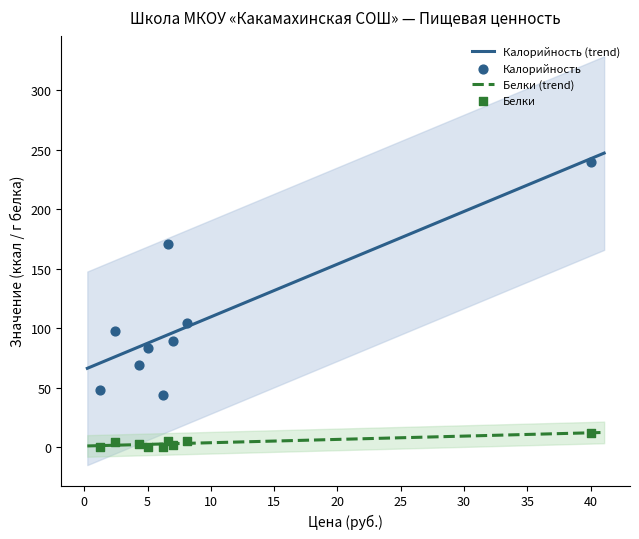

True or false: Белки (trend) and Калорийность (trend) cross at least once.

False